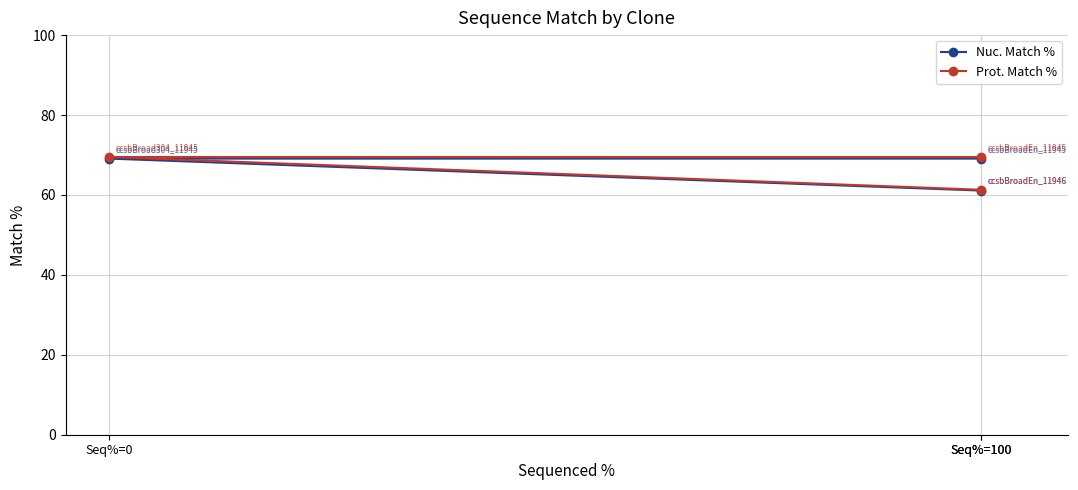

How many series are shown in this chart?

2